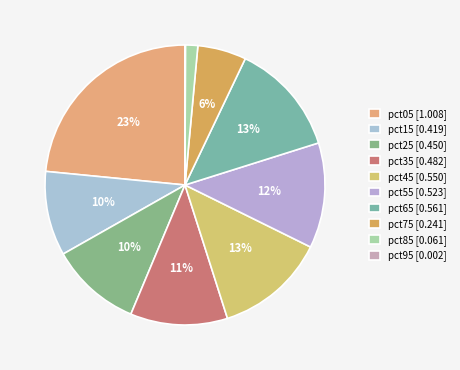

What is the change in value from pct65 to pct95?

-0.6